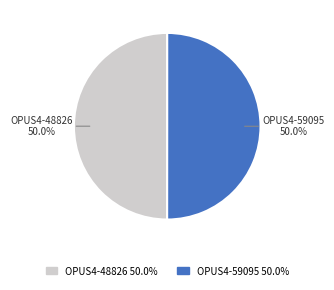

True or false: OPUS4-59095 accounts for 50% of the total.

True